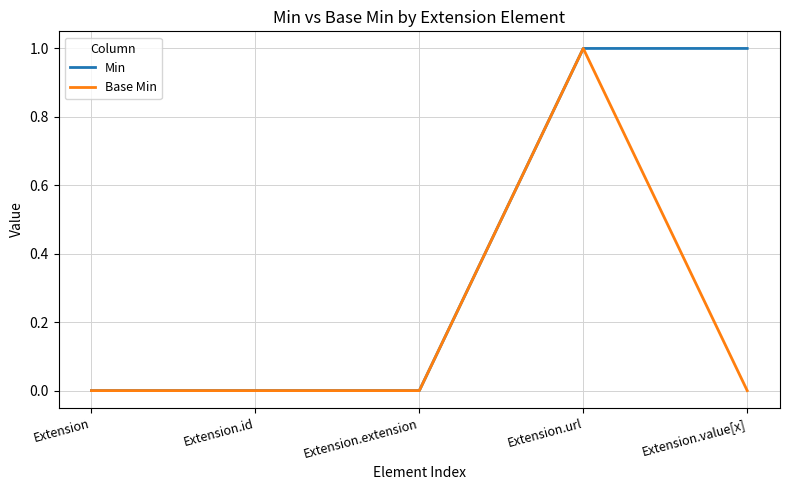

Count the number of categories in the chart.

5